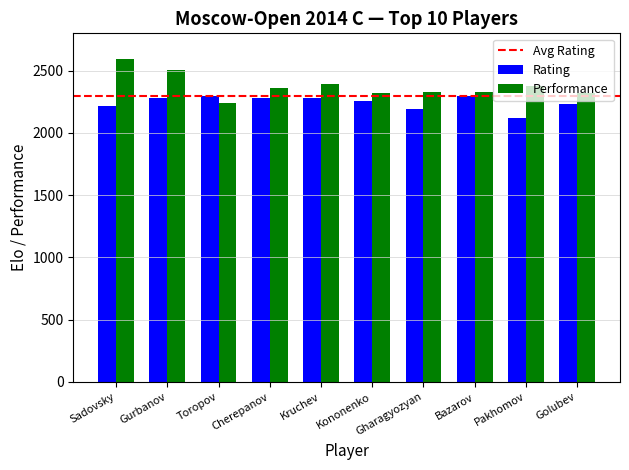

Between Gurbanov and Kruchev, which series saw the biggest shift?

Performance